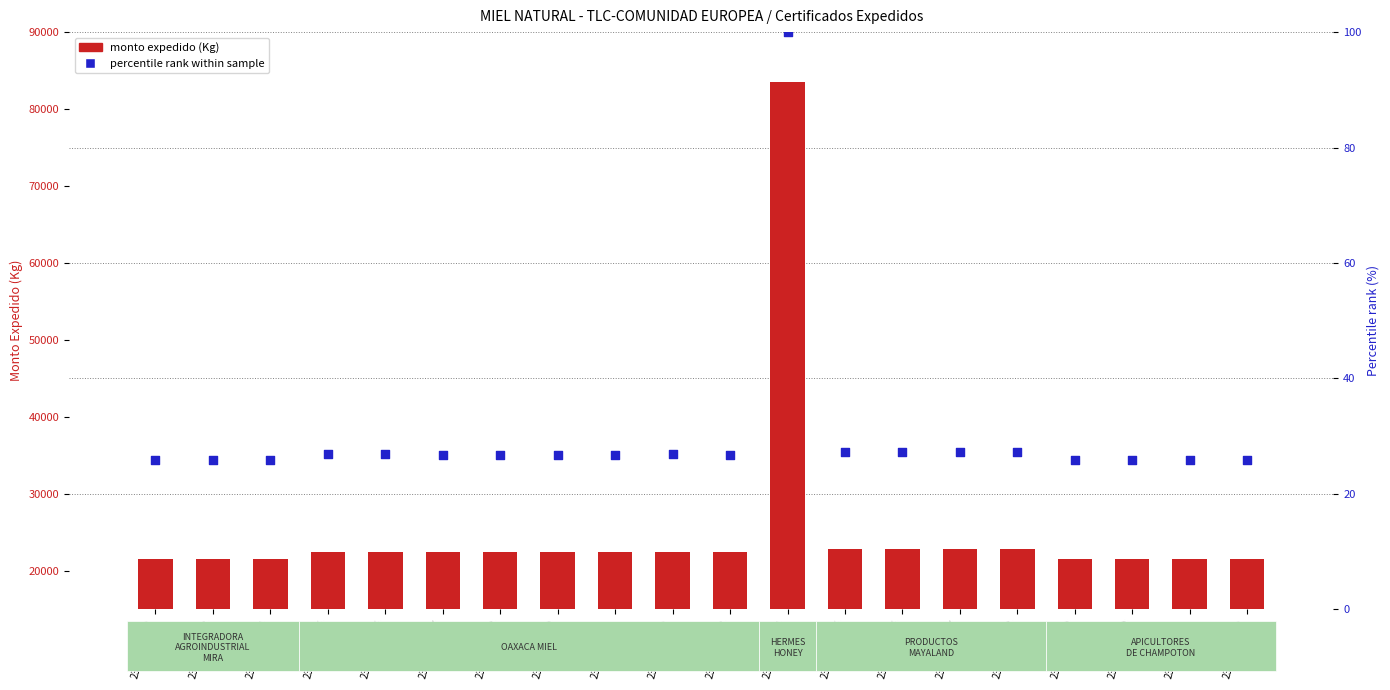

What is the total value across all series at 23MIE000699?

22426.8